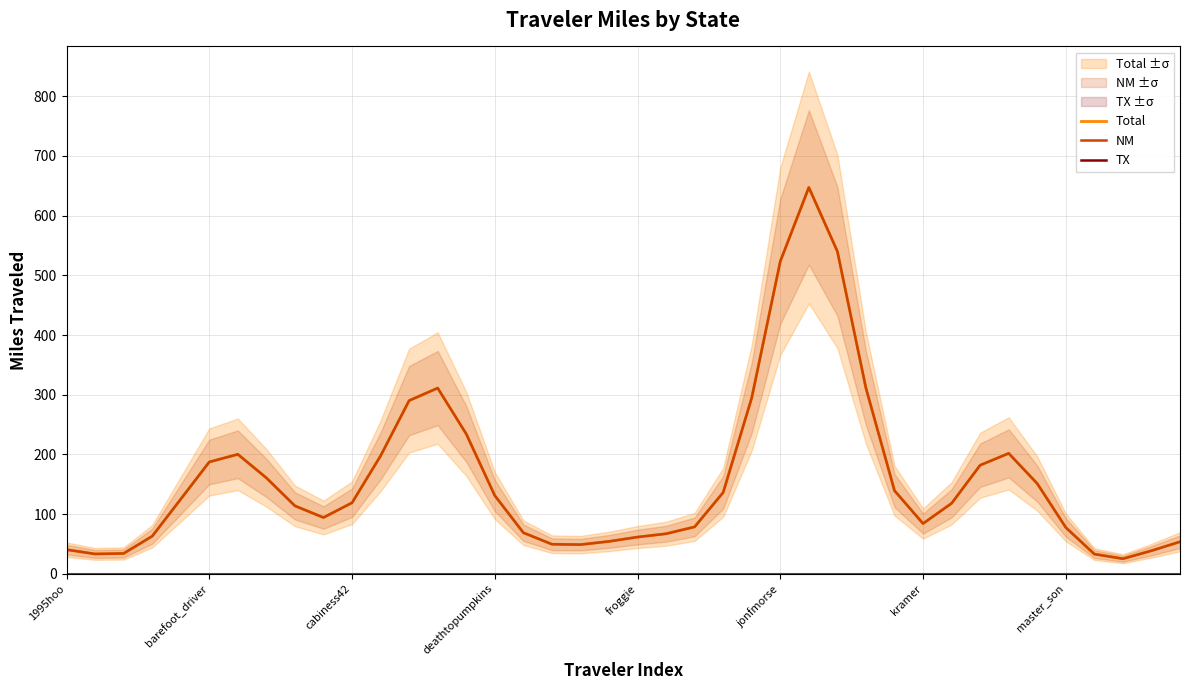

How many lines are shown in the chart?

3